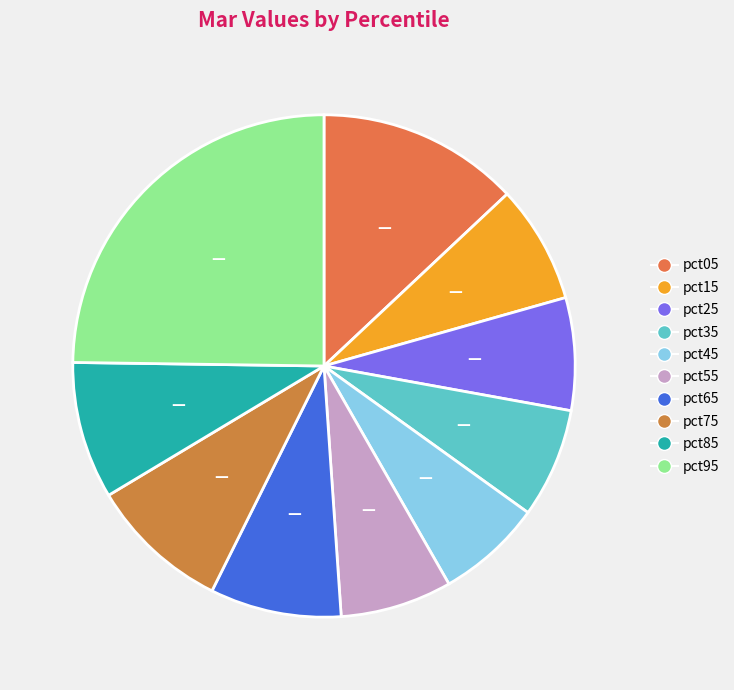

How many segments does this pie chart have?

10